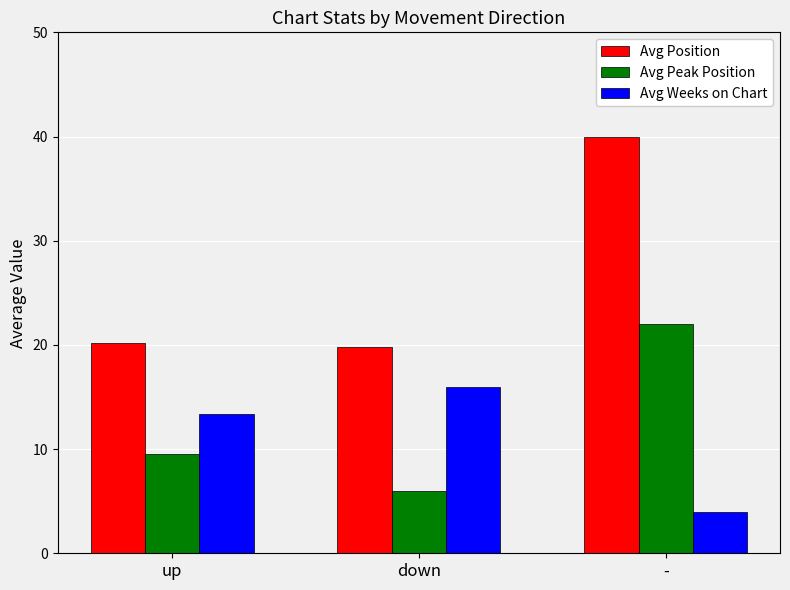

How many data points in Avg Weeks on Chart are less than 13?

1